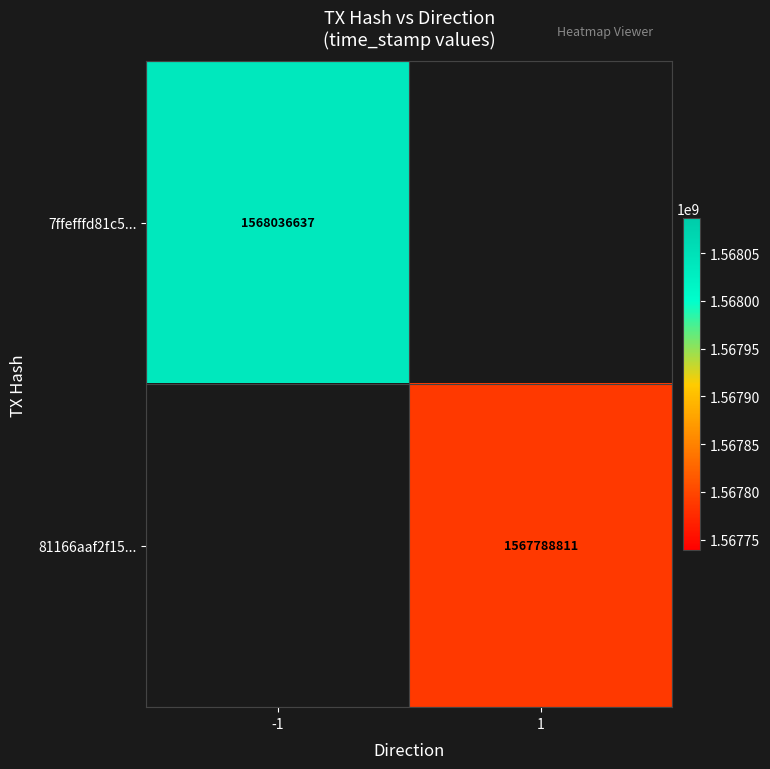

The 7ffefffd81c5... series shows 1568036637 at -1. True or false?

True